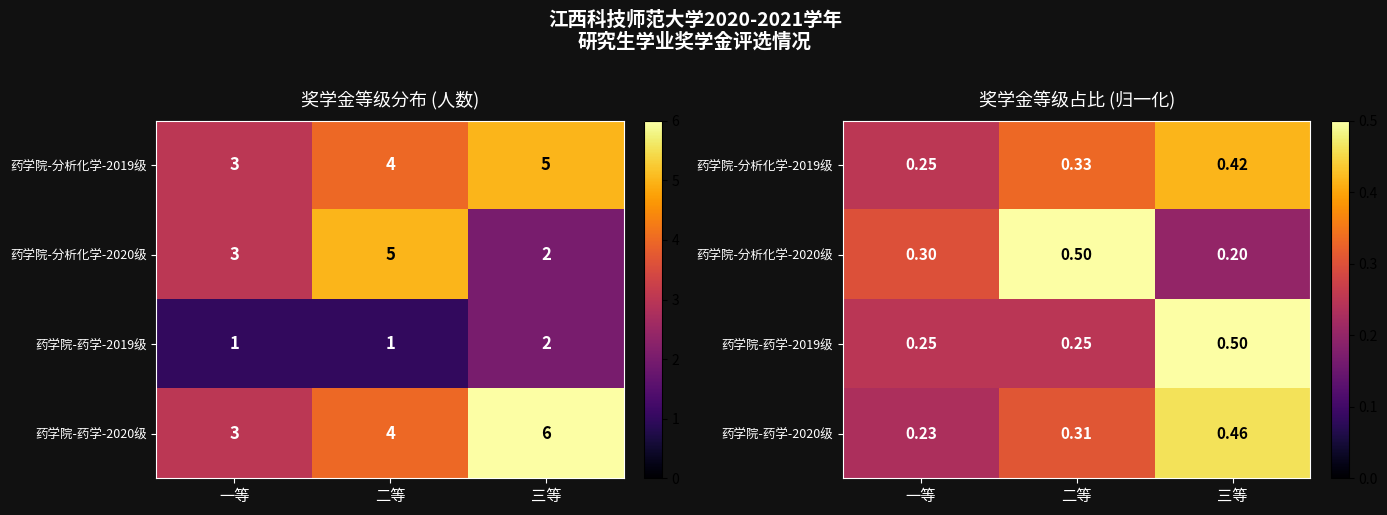

At which category is the sum across all series the highest?

三等